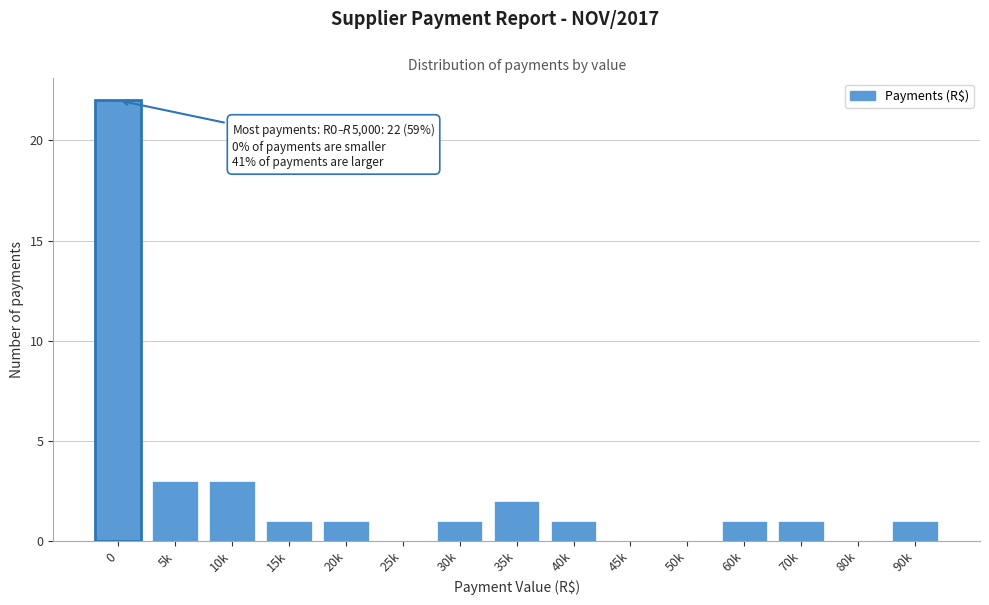

Reading left to right, list all the values displayed in this chart.

0=22	5k=3	10k=3	15k=1	20k=1	25k=0	30k=1	35k=2	40k=1	45k=0	50k=0	60k=1	70k=1	80k=0	90k=1